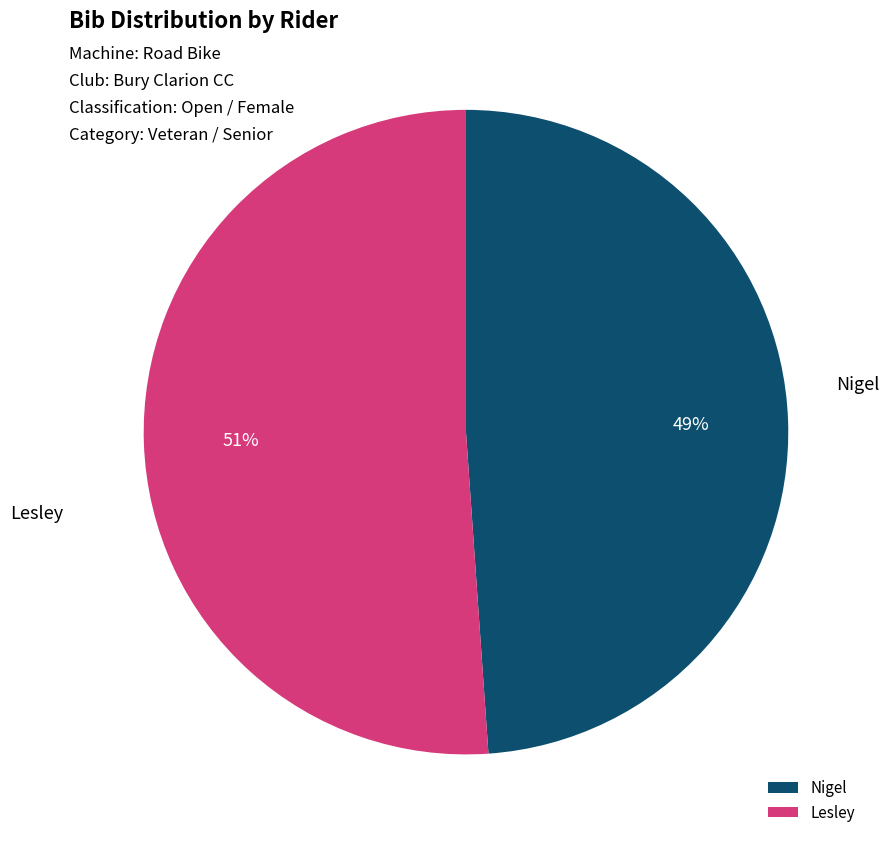

What percentage is the Lesley slice, to the nearest percent?

51%